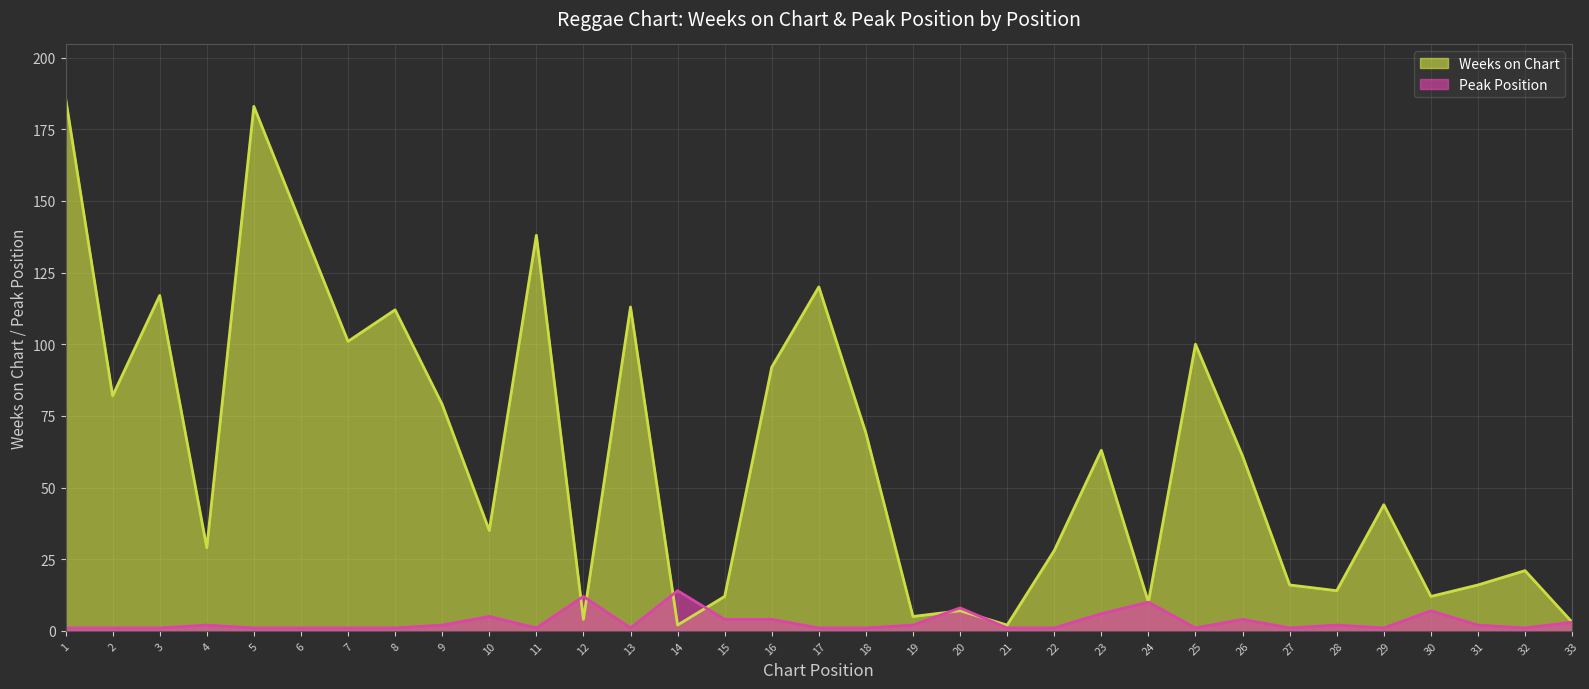

Count the number of data series in this chart.

2